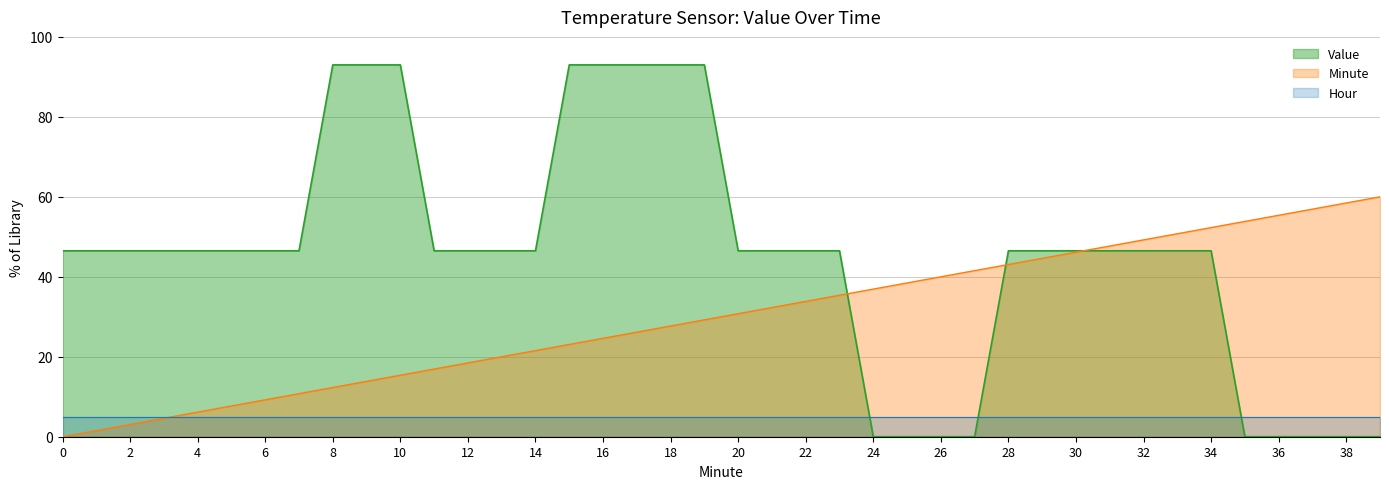

Rank the series by their average value, from highest to lowest.

Value, Minute, Hour